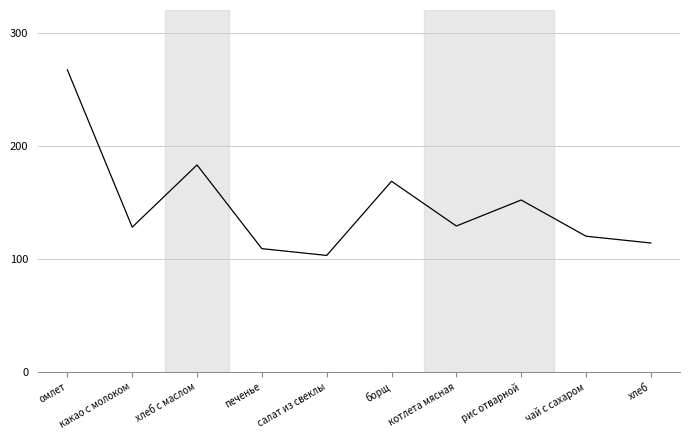

The value at котлета мясная is 129.0. True or false?

True